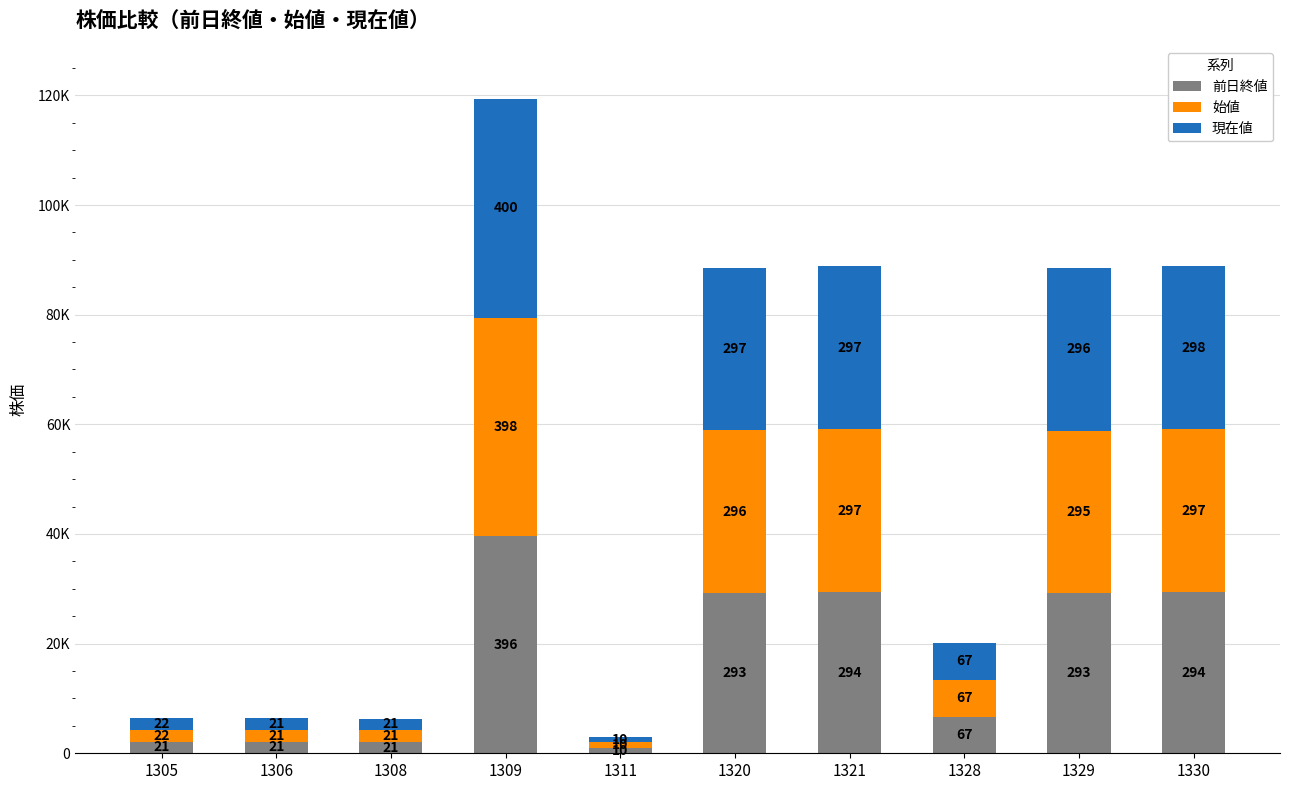

Does the chart contain any negative values?

No